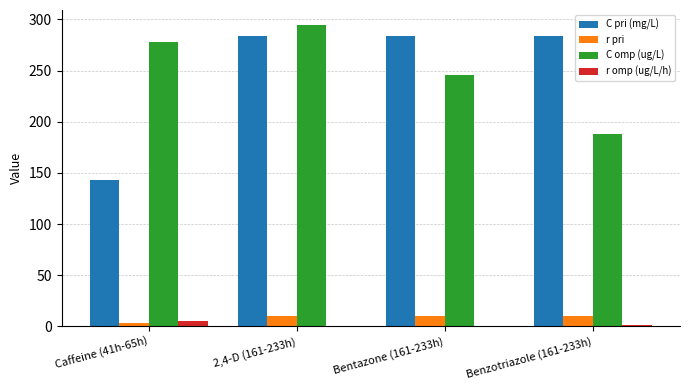

Which series has the largest total across all categories?

C omp (ug/L)